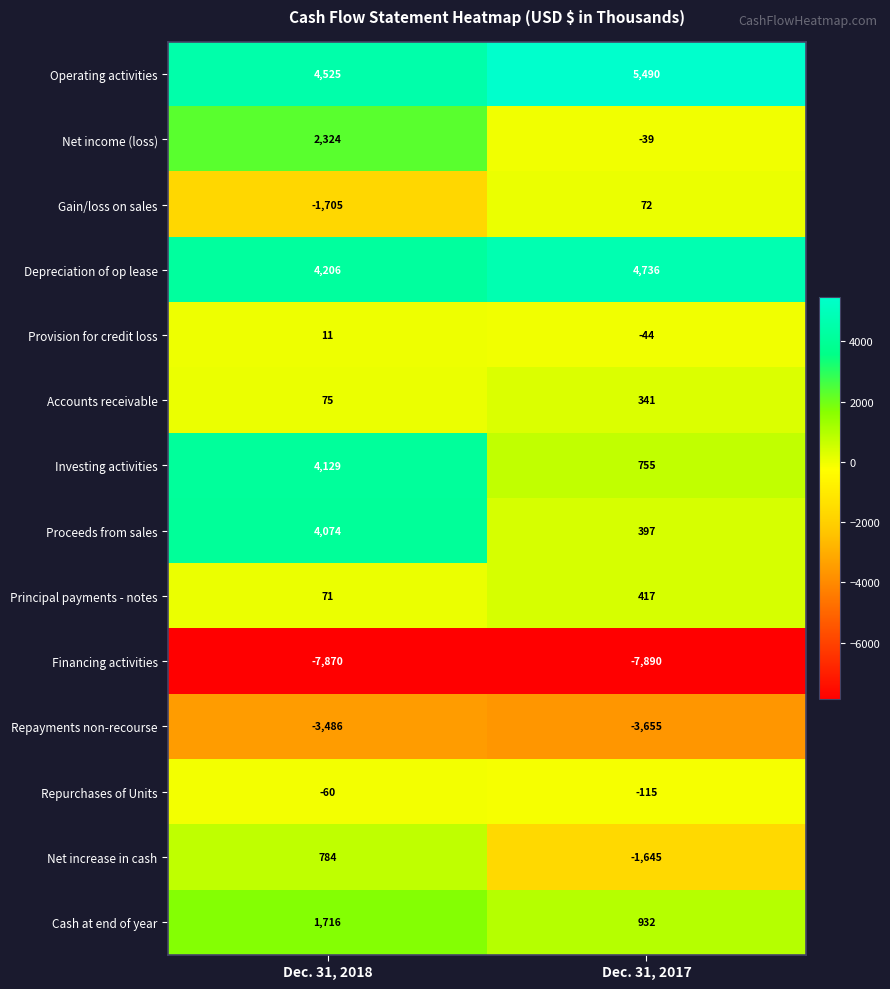

Rank the series at Dec. 31, 2018 from highest to lowest value.

Operating activities, Depreciation of op lease, Investing activities, Proceeds from sales, Net income (loss), Cash at end of year, Net increase in cash, Accounts receivable, Principal payments - notes, Provision for credit loss, Repurchases of Units, Gain/loss on sales, Repayments non-recourse, Financing activities